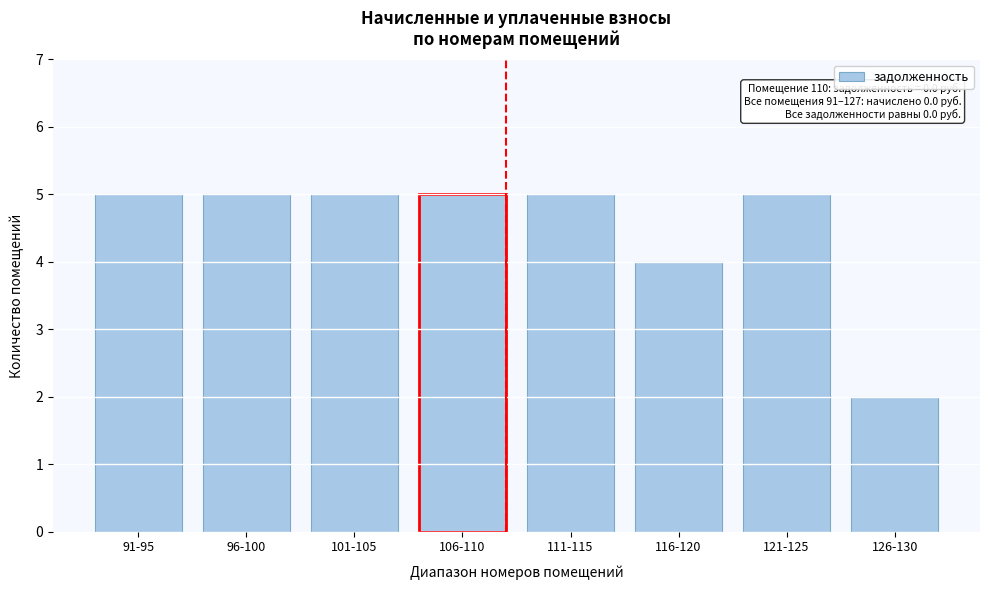

Reading right to left, what are all the values shown in this chart?

2	5	4	5	5	5	5	5